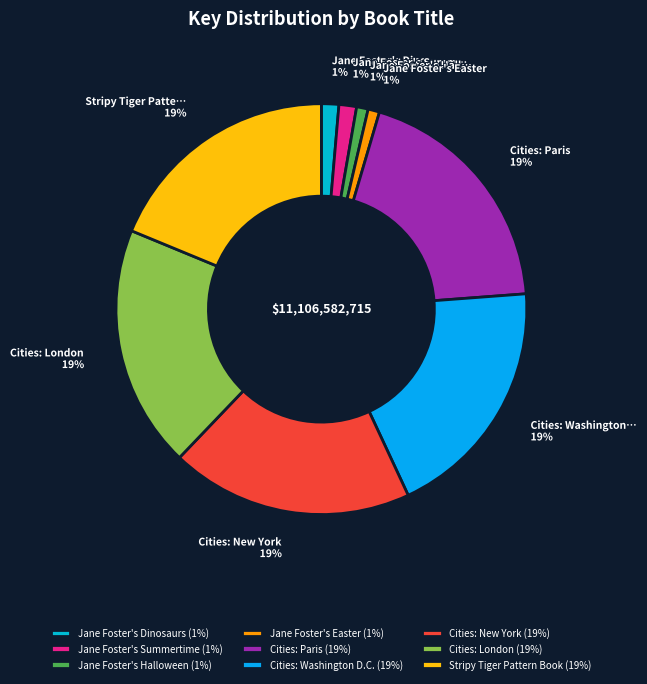

Does Jane Foster's Dinosaurs account for over 50% of the chart?

No